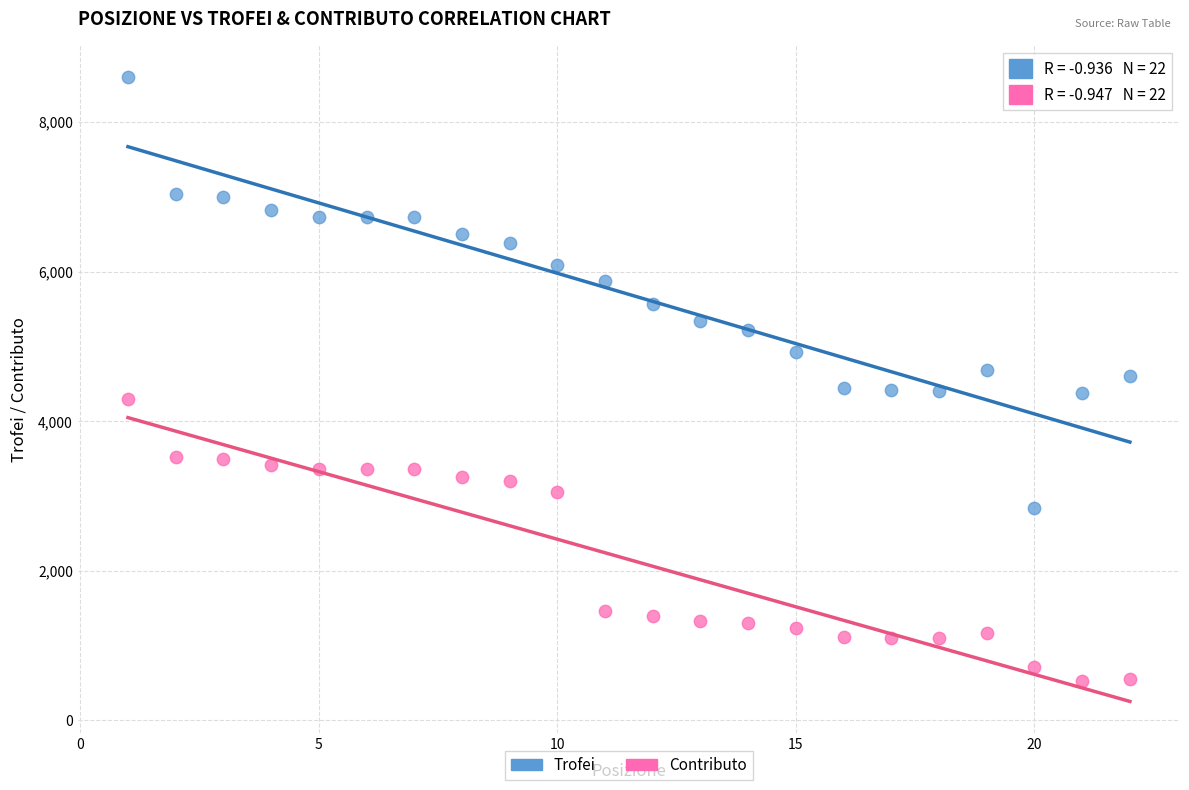

Which series reaches the minimum Y coordinate?

Contributo